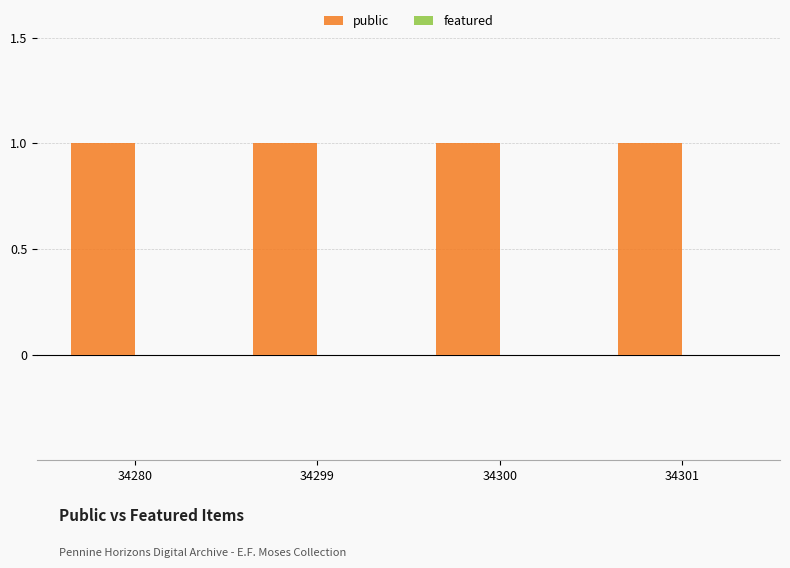

Reading left to right, transcribe all the data shown in this chart.

public: 34280=1	34299=1	34300=1	34301=1
featured: 34280=0	34299=0	34300=0	34301=0